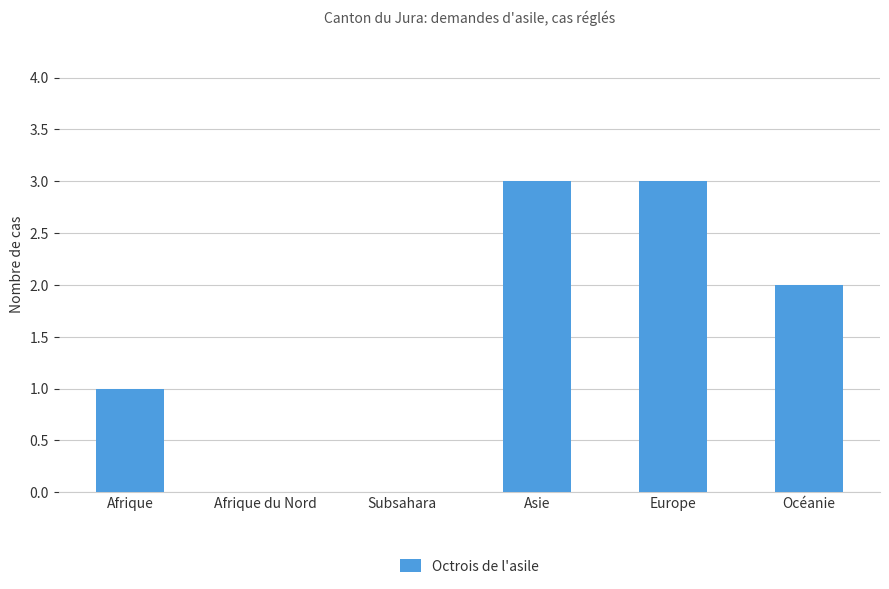

Reading left to right, what are all the values shown in this chart?

1	0	0	3	3	2